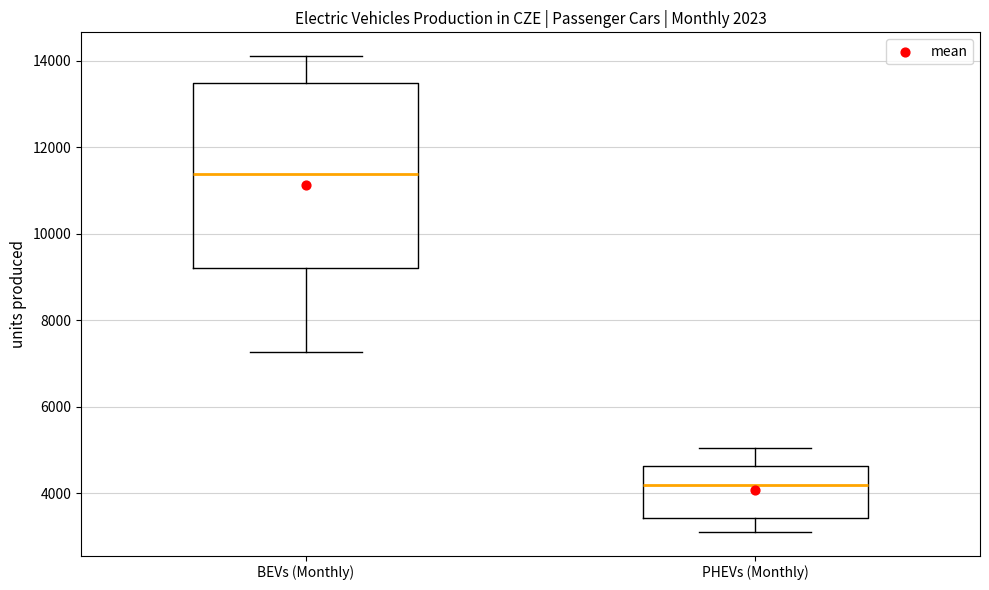

Which box's median line is the highest?

BEVs (Monthly)